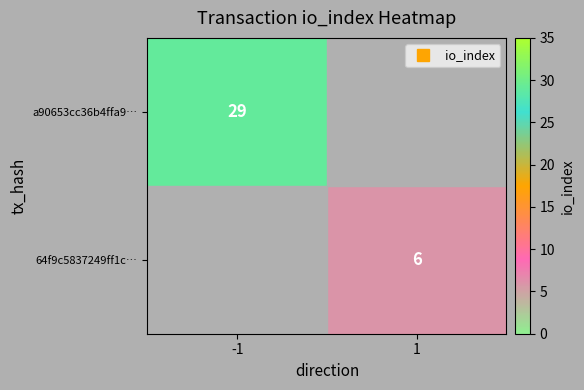

What is the minimum value shown in the chart?

6.0